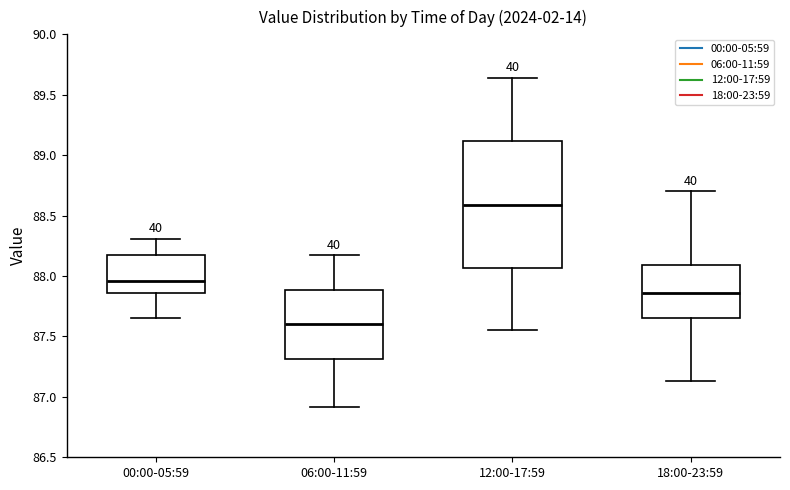

Which box is the tallest, from its lower edge to its upper edge?

12:00-17:59